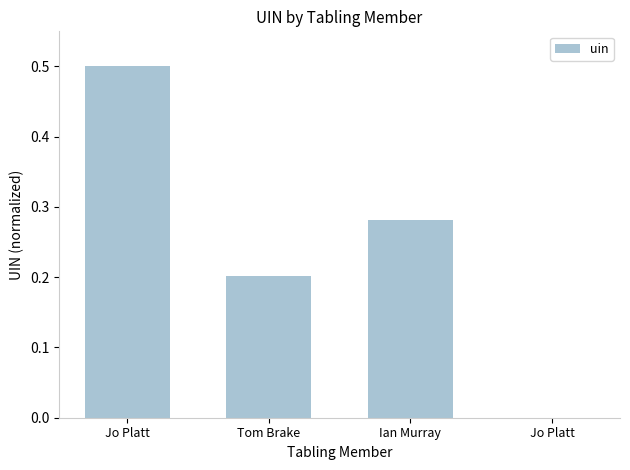

Reading right to left, transcribe all the data shown in this chart.

0.0	0.3	0.2	0.5